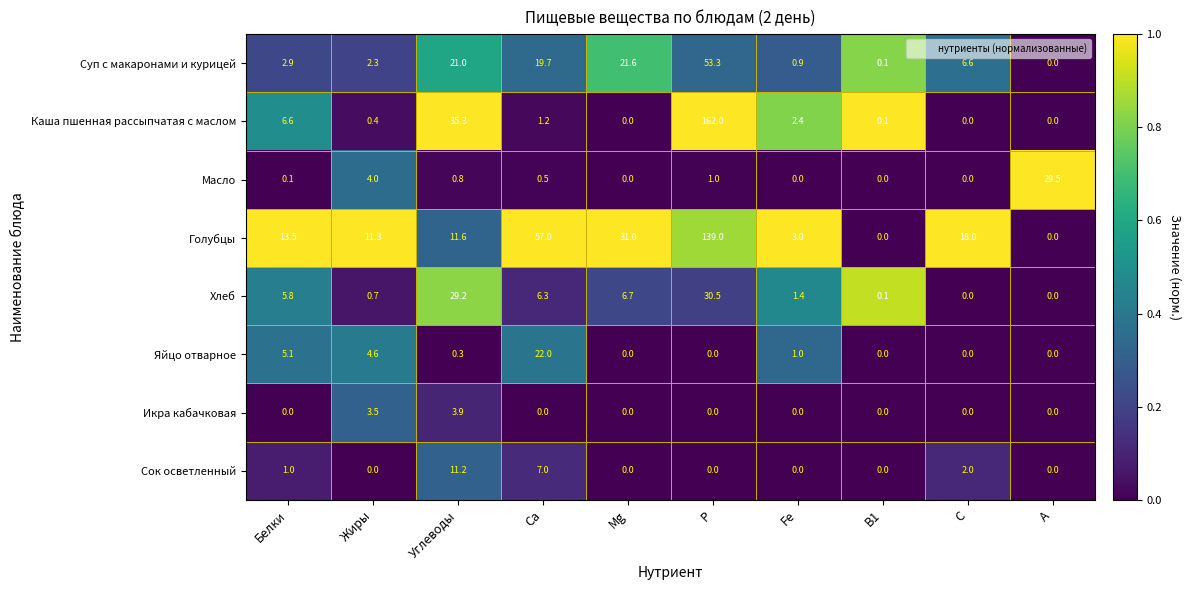

How many series are shown in this chart?

8